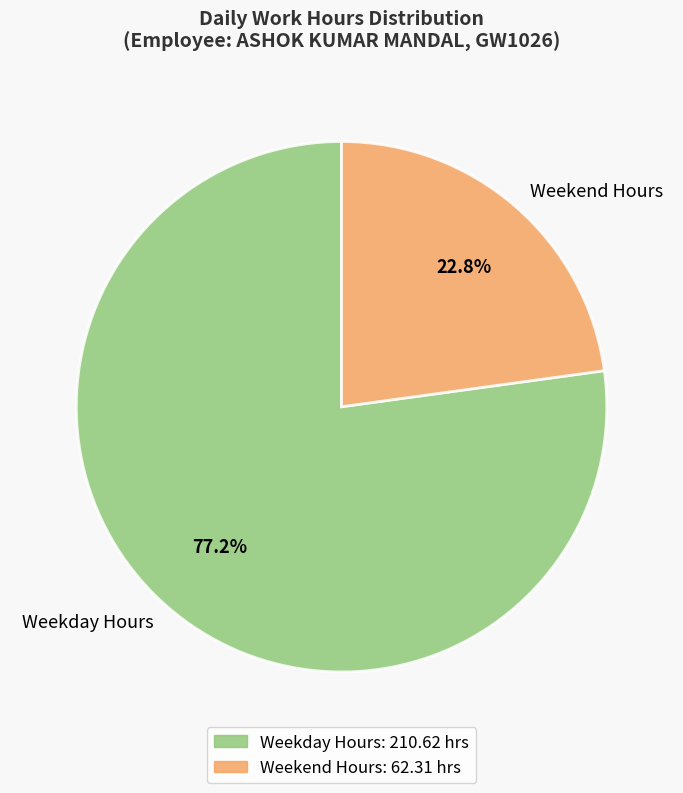

Is the sum of Weekday Hours and Weekend Hours greater than half?

Yes